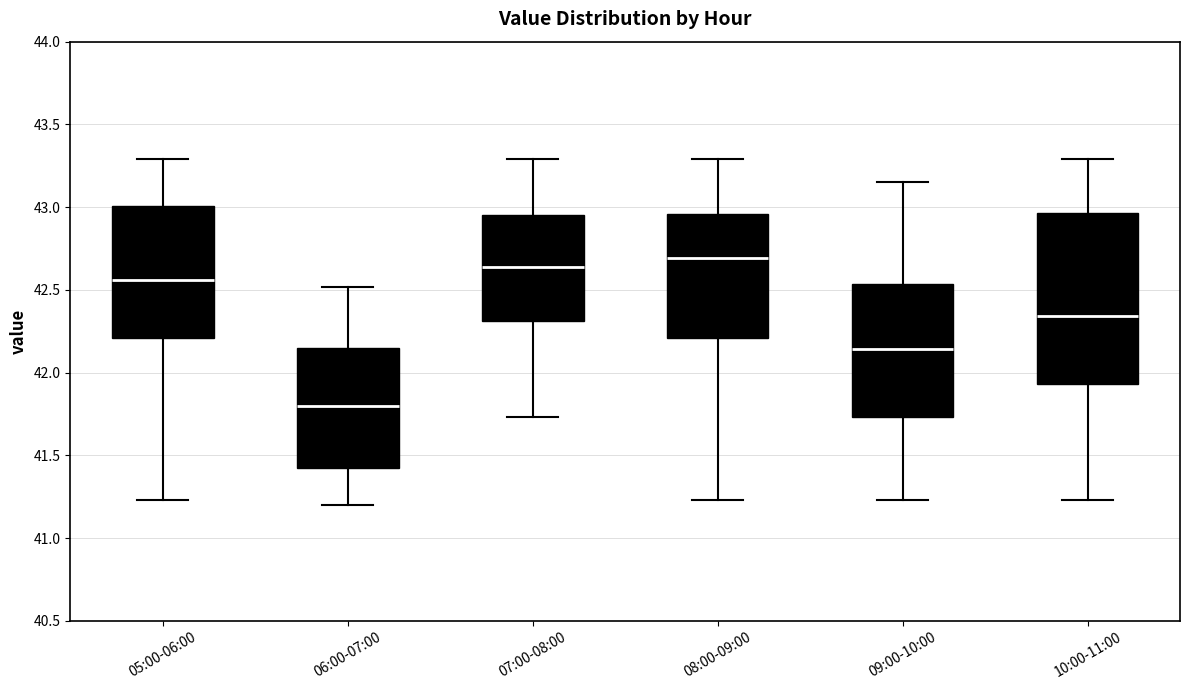

Where does the upper whisker of the box for 09:00-10:00 end on the y-axis? The values are not printed on the chart, so give them approximately, as read against the axis.

43.15